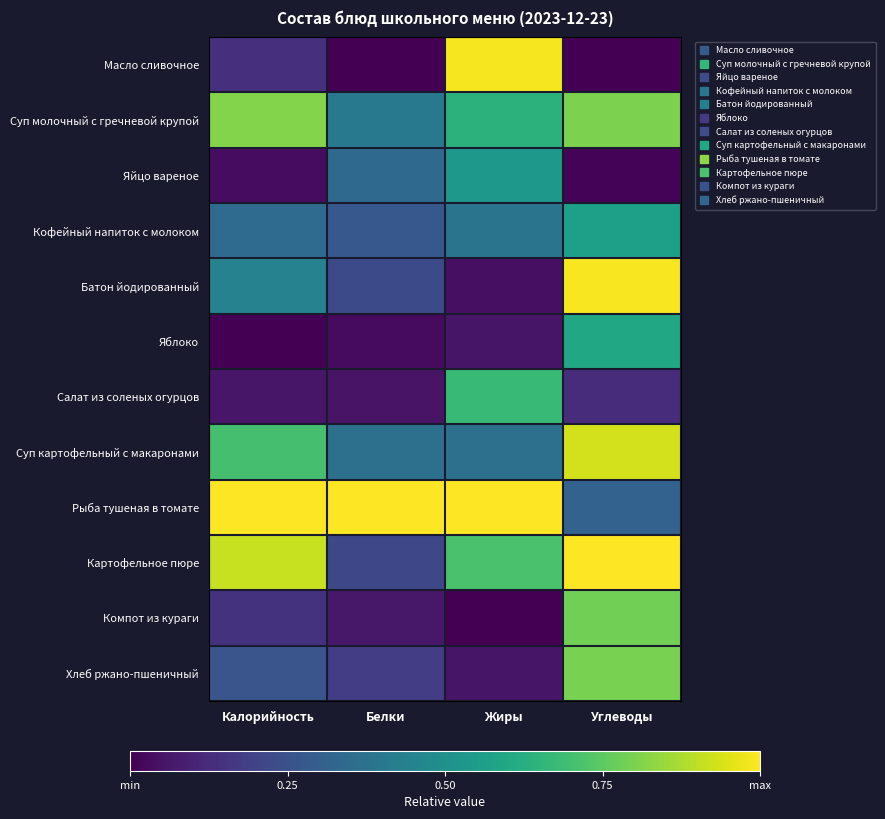

Reading left to right, list all the values displayed in this chart.

Масло сливочное: Калорийность=0.1	Белки=0.0	Жиры=1.0	Углеводы=0.0
Суп молочный с гречневой крупой: Калорийность=0.8	Белки=0.4	Жиры=0.6	Углеводы=0.8
Яйцо вареное: Калорийность=0.0	Белки=0.3	Жиры=0.5	Углеводы=0.0
Кофейный напиток с молоком: Калорийность=0.3	Белки=0.3	Жиры=0.4	Углеводы=0.6
Батон йодированный: Калорийность=0.4	Белки=0.2	Жиры=0.0	Углеводы=1.0
Яблоко: Калорийность=0.0	Белки=0.0	Жиры=0.1	Углеводы=0.6
Салат из соленых огурцов: Калорийность=0.1	Белки=0.1	Жиры=0.7	Углеводы=0.1
Суп картофельный с макаронами: Калорийность=0.7	Белки=0.4	Жиры=0.4	Углеводы=0.9
Рыба тушеная в томате: Калорийность=1.0	Белки=1.0	Жиры=1.0	Углеводы=0.3
Картофельное пюре: Калорийность=0.9	Белки=0.2	Жиры=0.7	Углеводы=1.0
Компот из кураги: Калорийность=0.1	Белки=0.1	Жиры=0.0	Углеводы=0.8
Хлеб ржано-пшеничный: Калорийность=0.3	Белки=0.2	Жиры=0.1	Углеводы=0.8